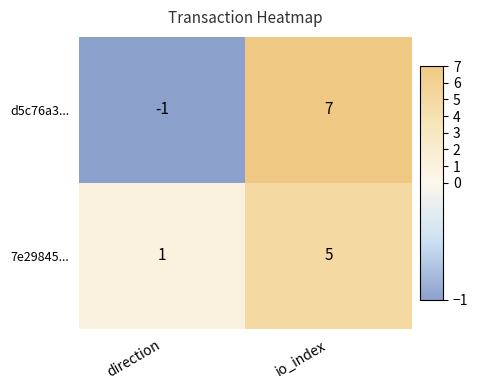

True or false: d5c76a3... has a value of 11 at io_index.

False